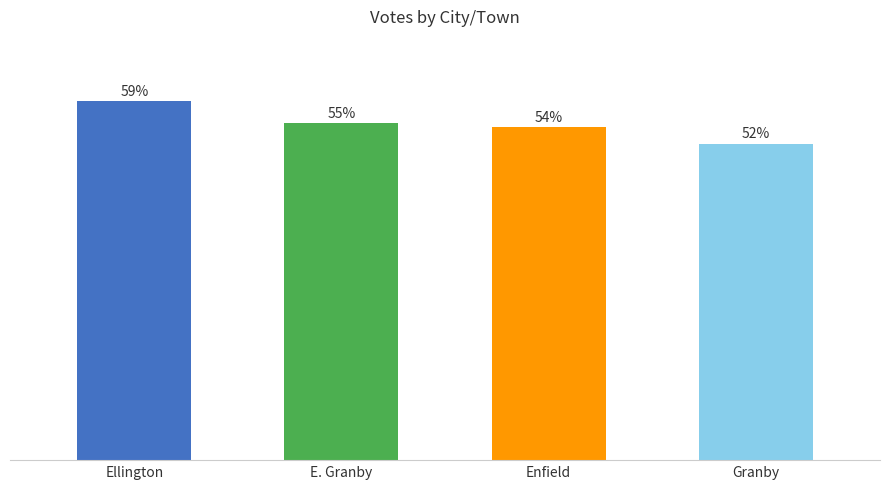

Which category has the lowest value across all series?

Granby